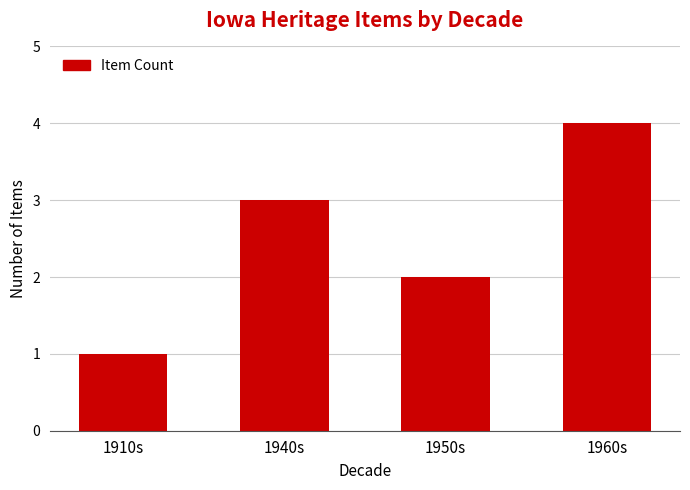

What is the sum of the values at 1950s and 1940s?

5